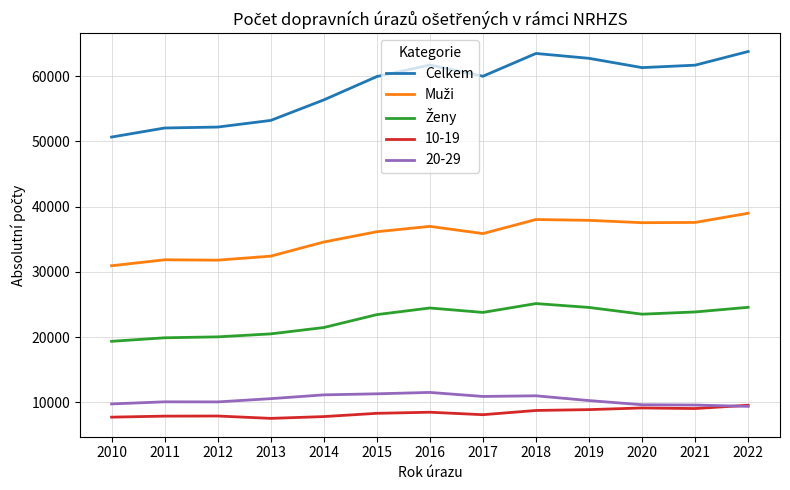

The value of 10-19 at 2015 is 5442. True or false?

False